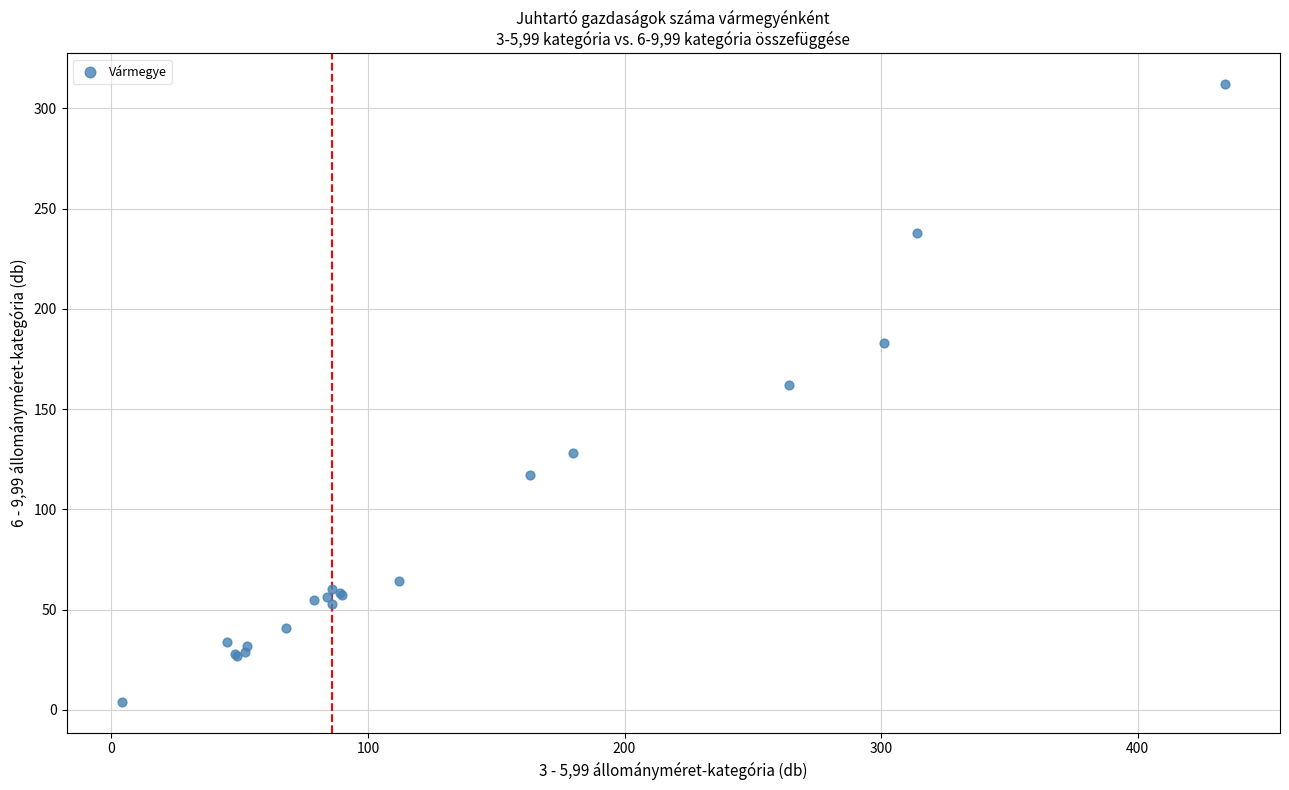

What Y value in the scatter plot is closest to 158?

162